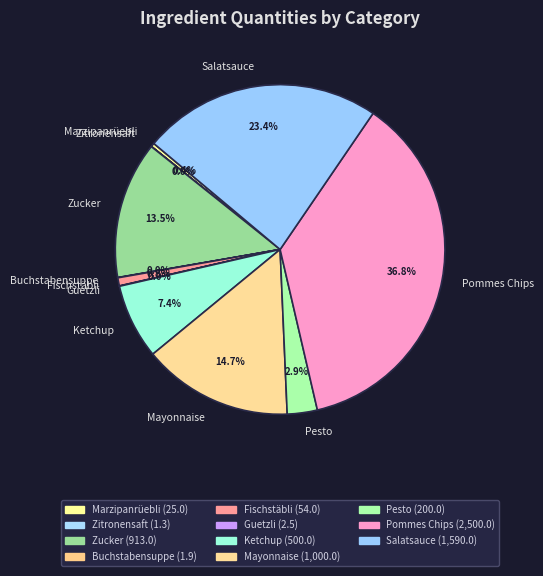

Which slice is the largest?

Pommes Chips